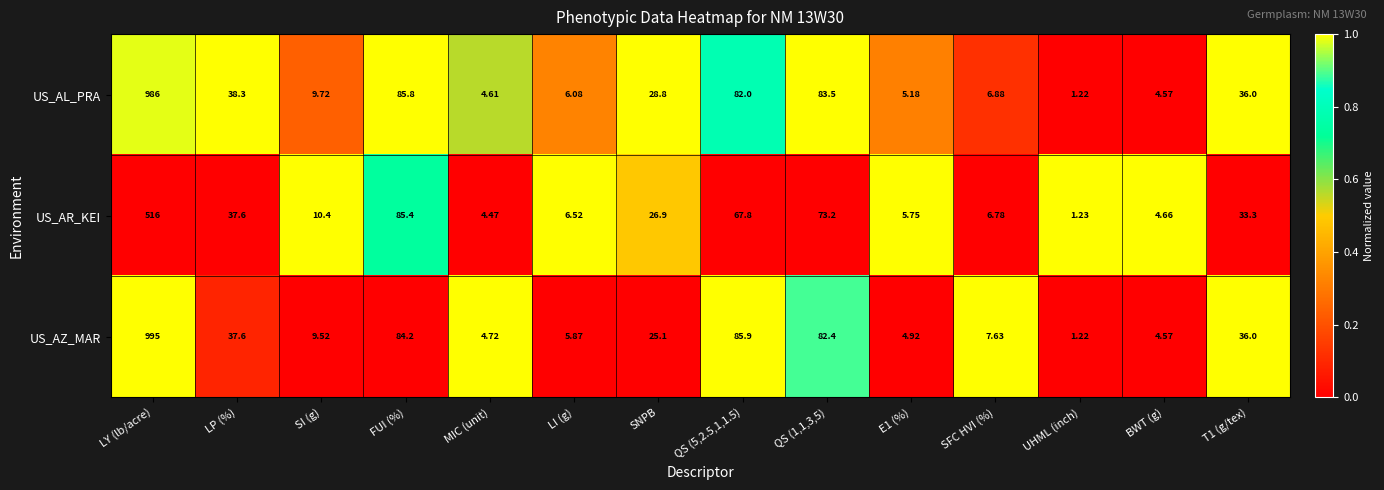

Rank the series at LY (lb/acre) from lowest to highest value.

US_AR_KEI, US_AL_PRA, US_AZ_MAR